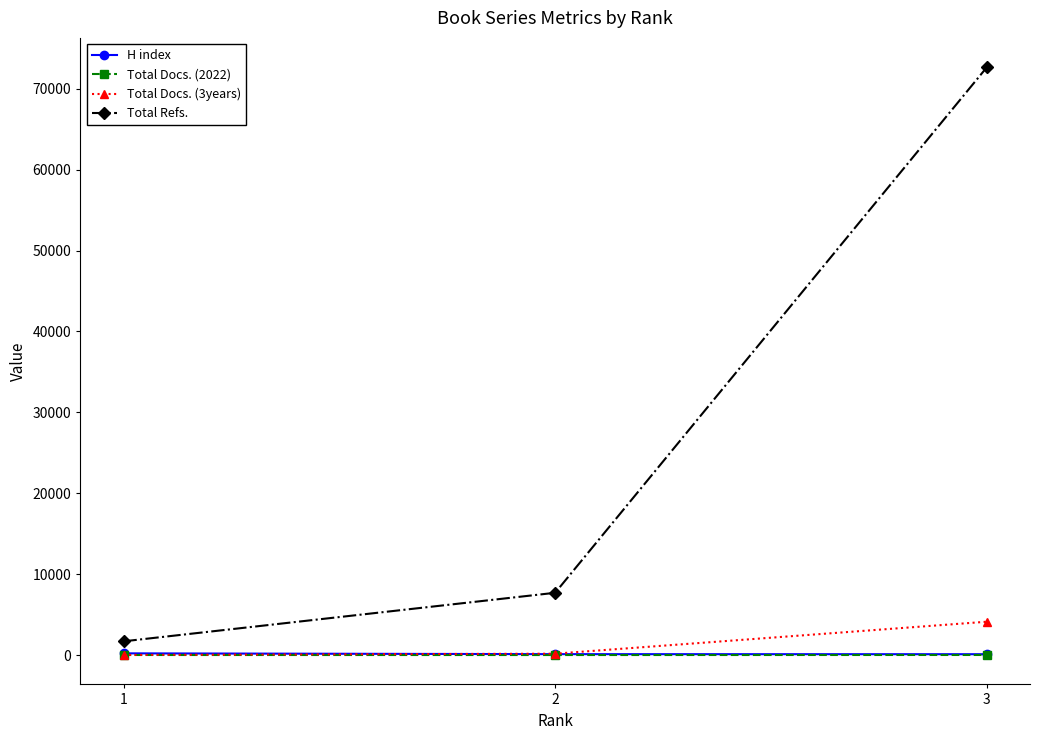

The value of Total Docs. (3years) at 3 is 4140. True or false?

True